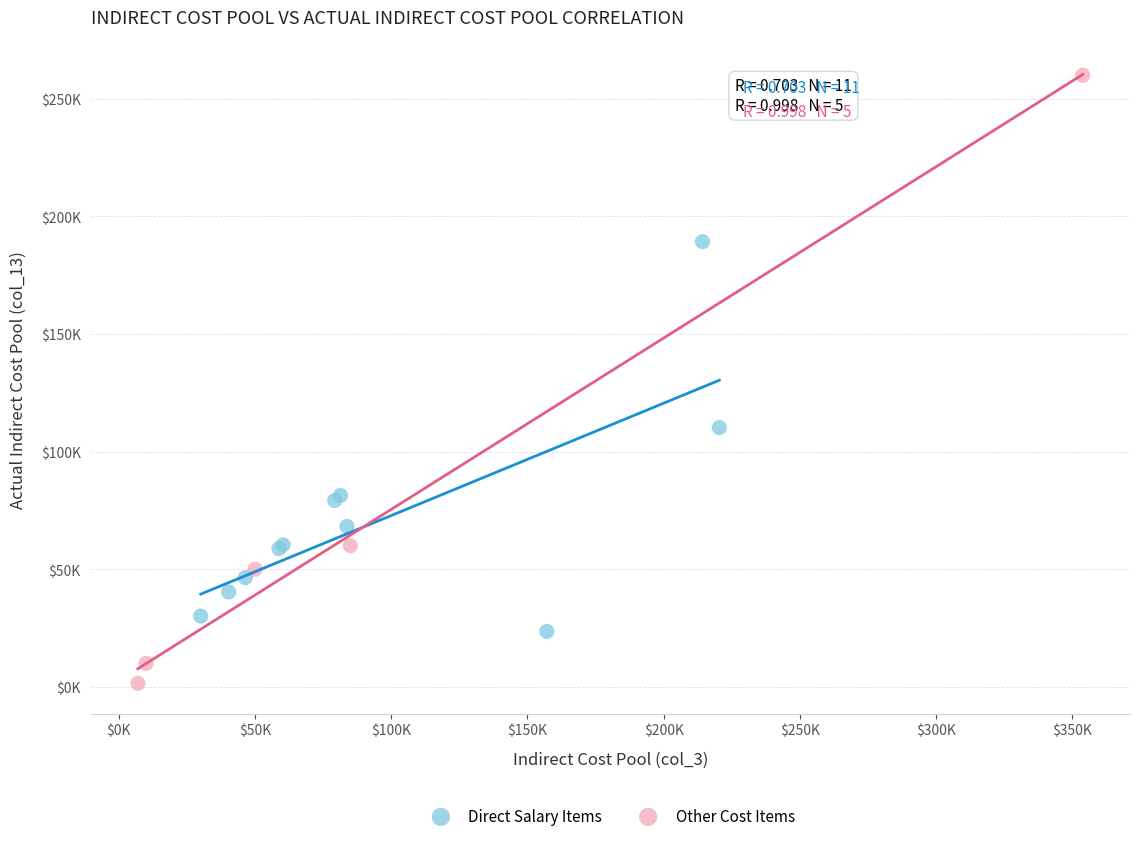

Which series has the largest Y range (max minus min)?

Other Cost Items